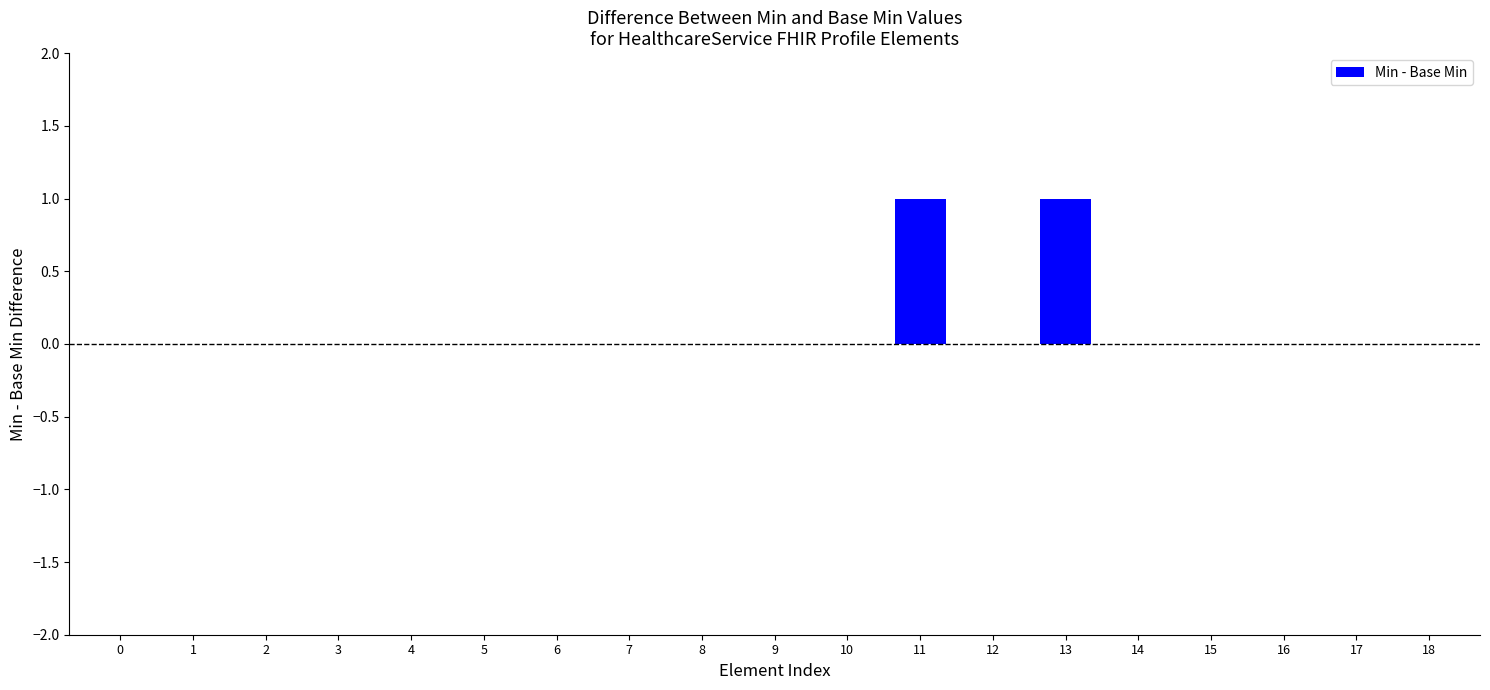

Count the number of categories in the chart.

19